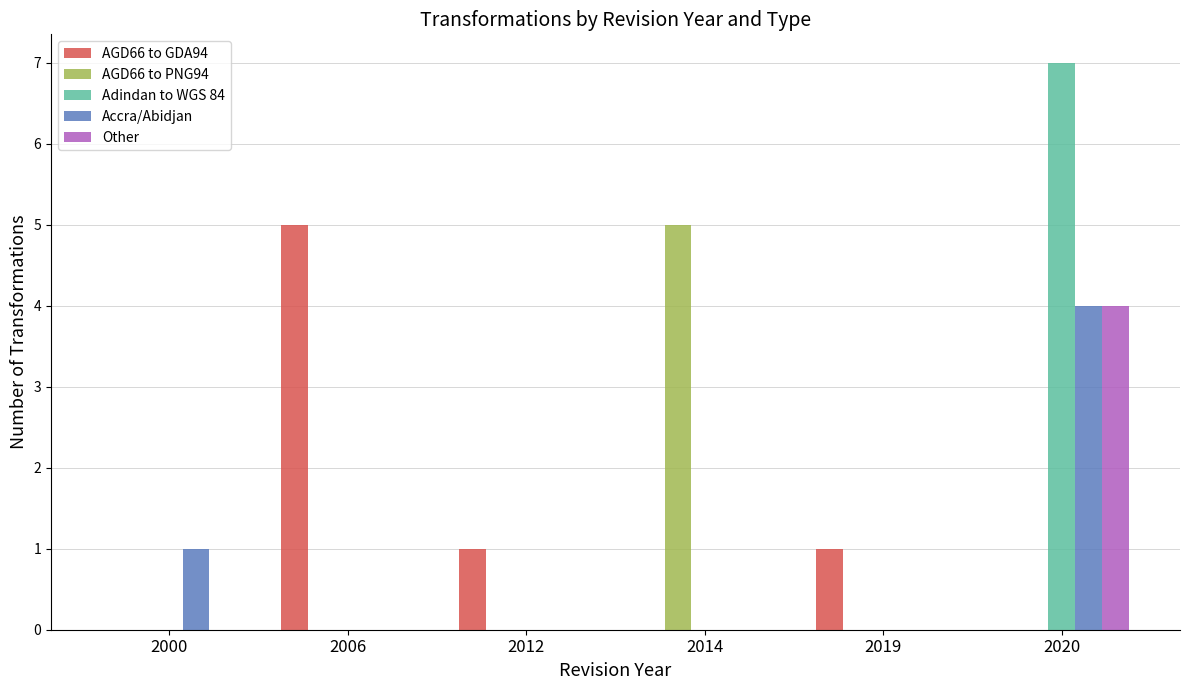

Between 2014 and 2019, which series saw the biggest shift?

AGD66 to PNG94